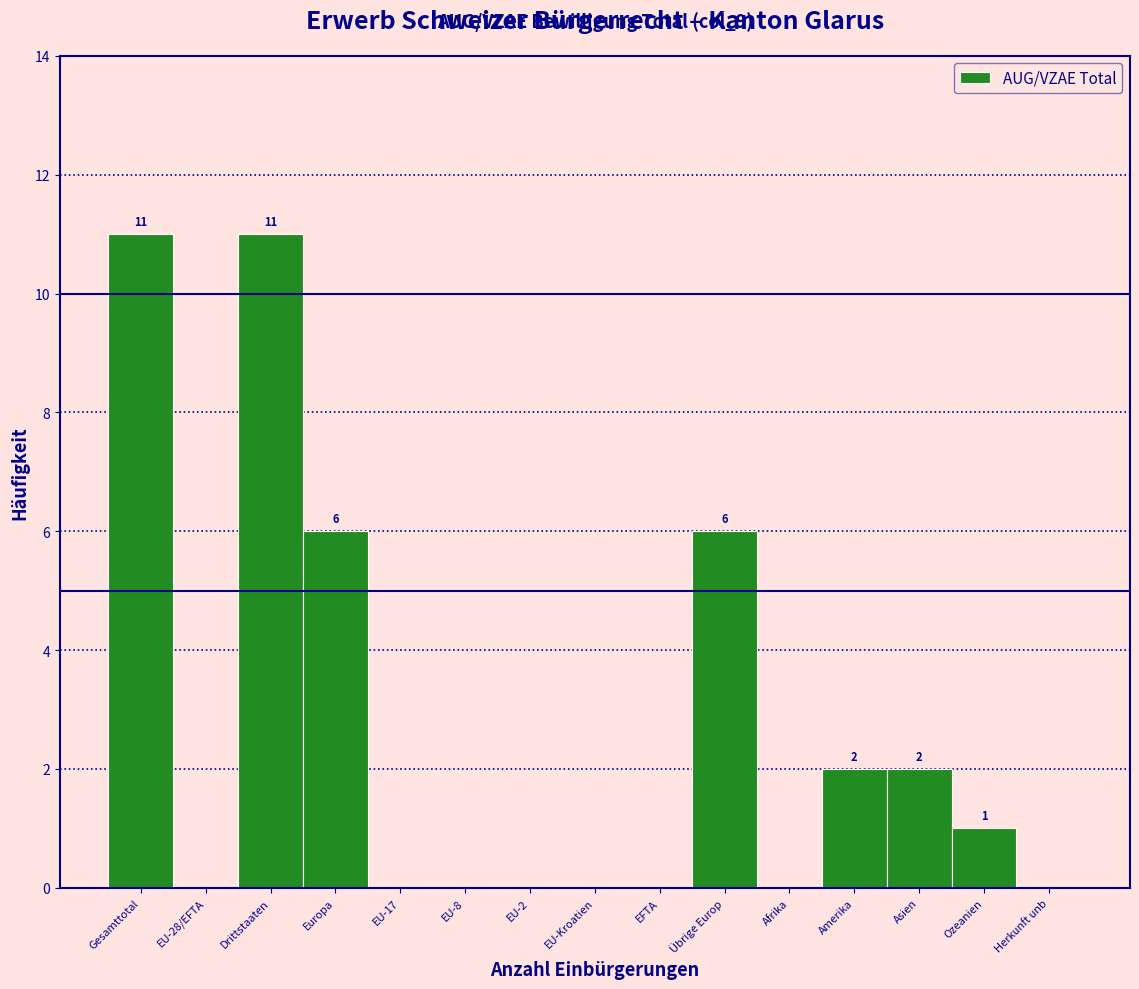

Reading left to right, transcribe all the data shown in this chart.

Gesamttotal=11	EU-28/EFTA=0	Drittstaaten=11	Europa=6	EU-17=0	EU-8=0	EU-2=0	EU-Kroatien=0	EFTA=0	Übrige Europ=6	Afrika=0	Amerika=2	Asien=2	Ozeanien=1	Herkunft unb=0